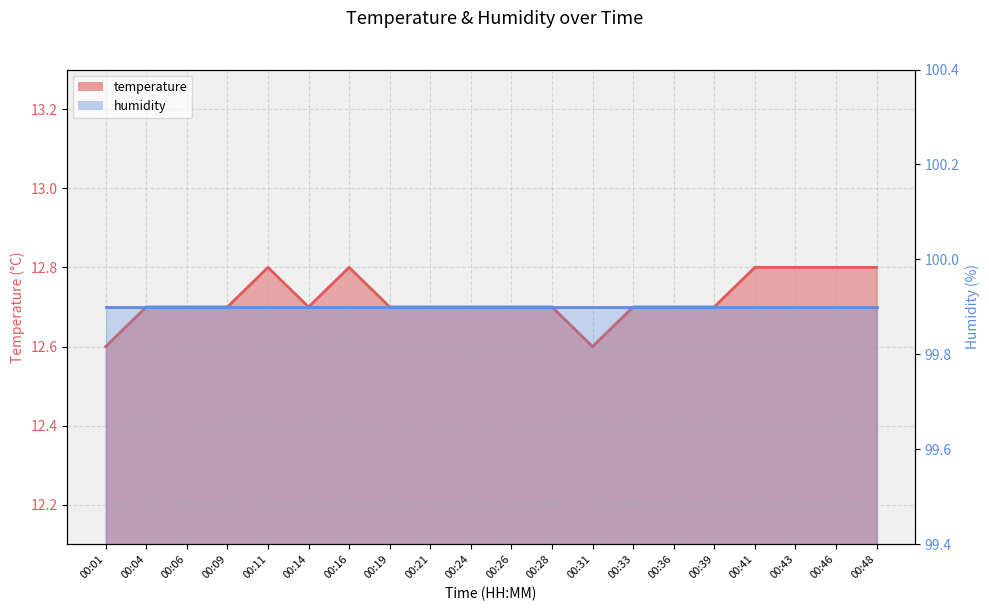

Rank the categories by value from highest to lowest.

00:11, 00:16, 00:41, 00:43, 00:46, 00:48, 00:04, 00:06, 00:09, 00:14, 00:19, 00:21, 00:24, 00:26, 00:28, 00:33, 00:36, 00:39, 00:01, 00:31